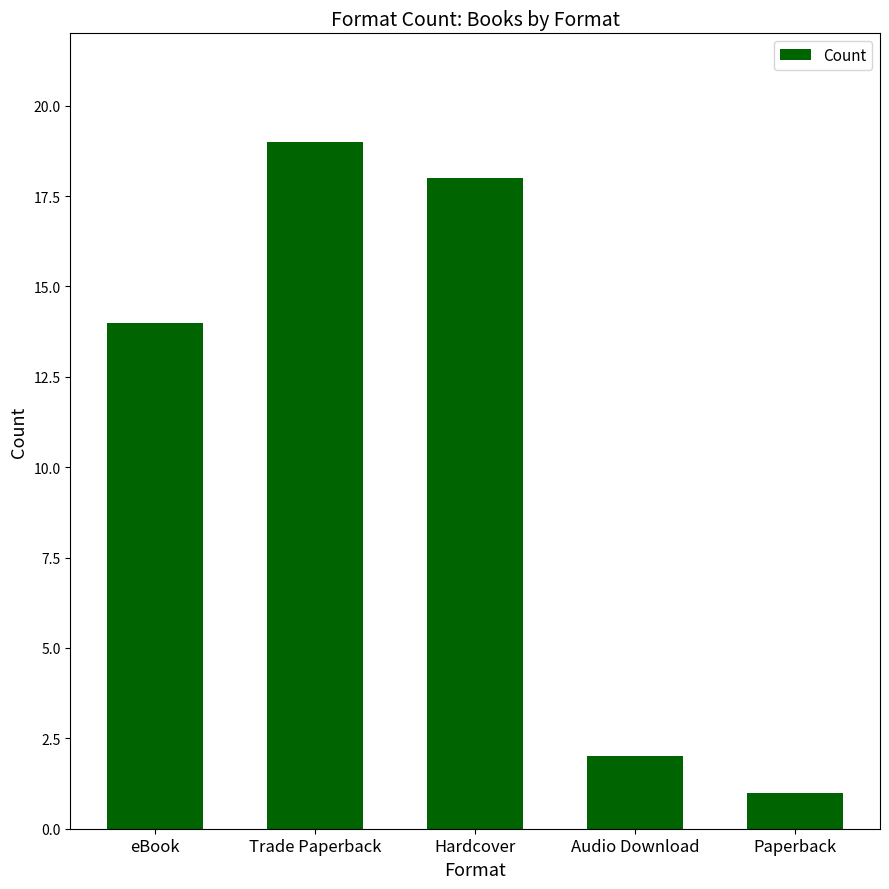

List the labels in order of value, largest first.

Trade Paperback, Hardcover, eBook, Audio Download, Paperback